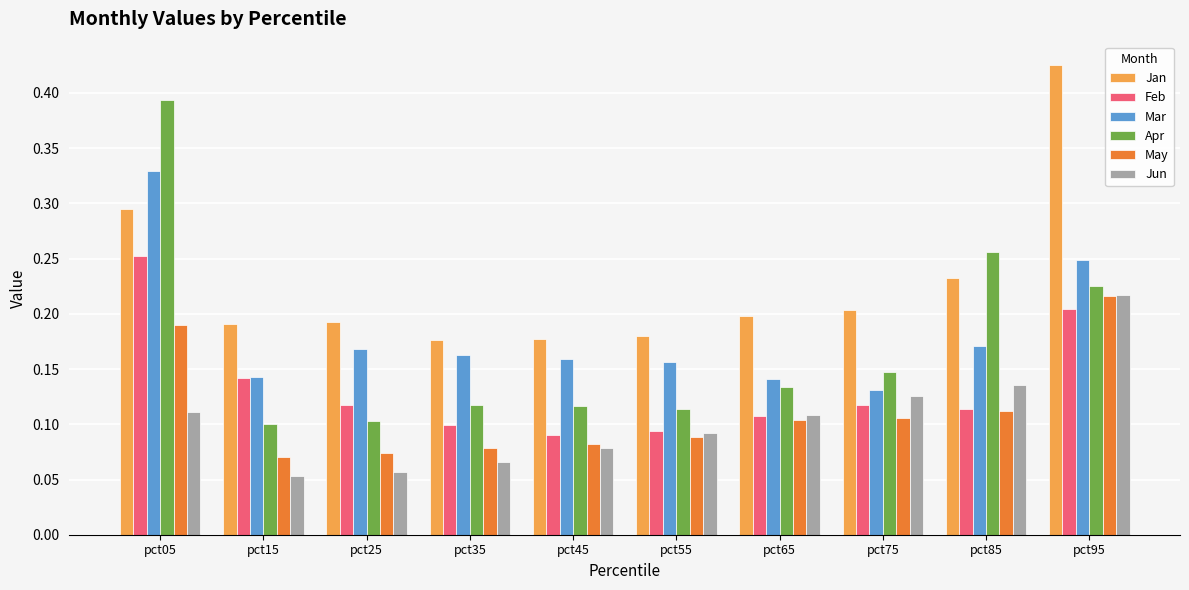

At pct75, list the series in order from largest to smallest.

Jan, Apr, Mar, Jun, Feb, May